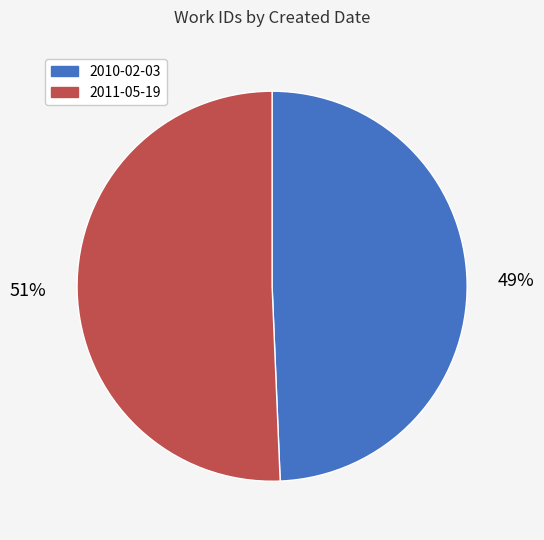

Is there a majority slice in this chart?

Yes